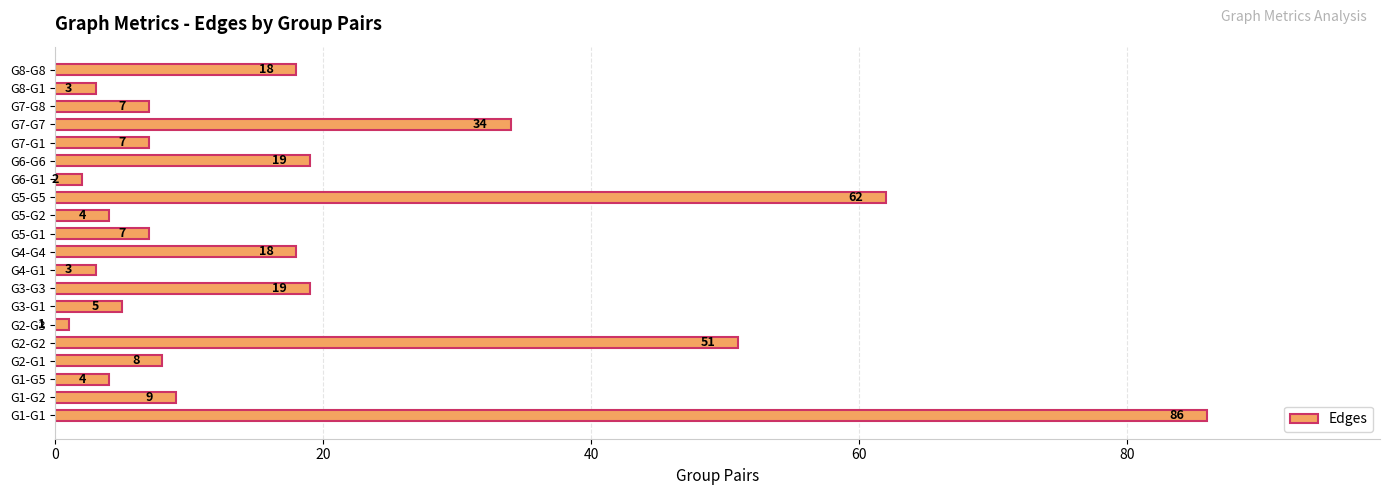

Is it true that the value at G5-G5 is 62?

True